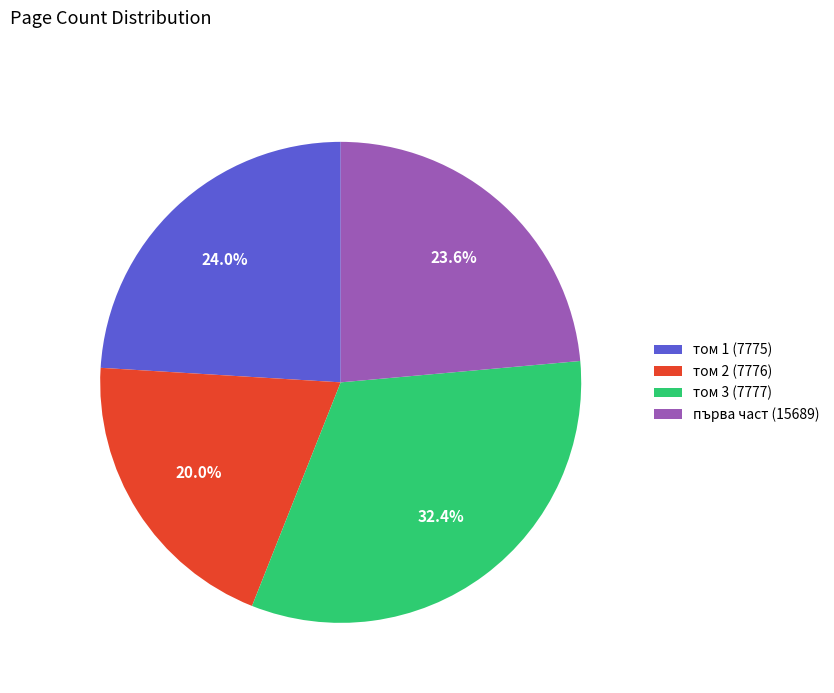

What is the ratio of the value at том 3 (7777) to the value at първа част (15689)?

1.4